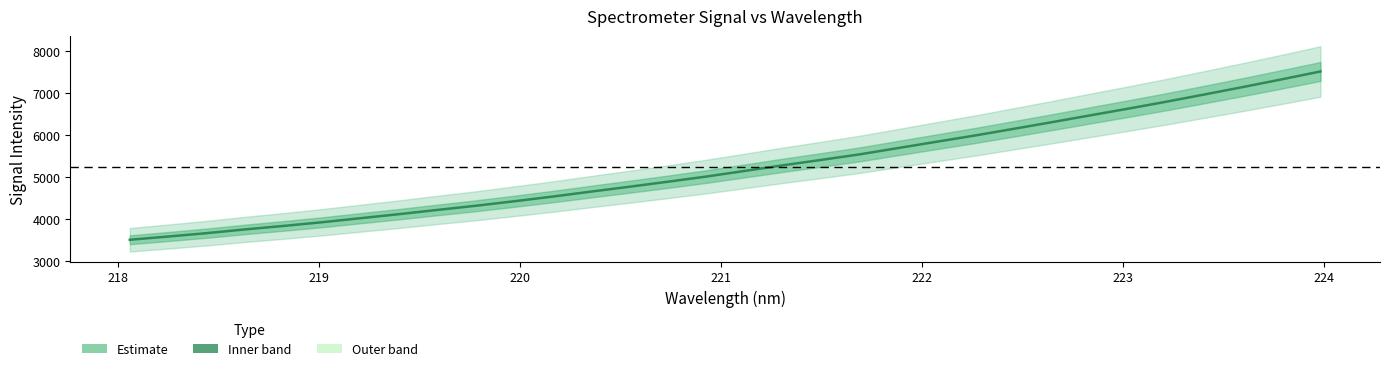

How many data points are less than 5147?

16